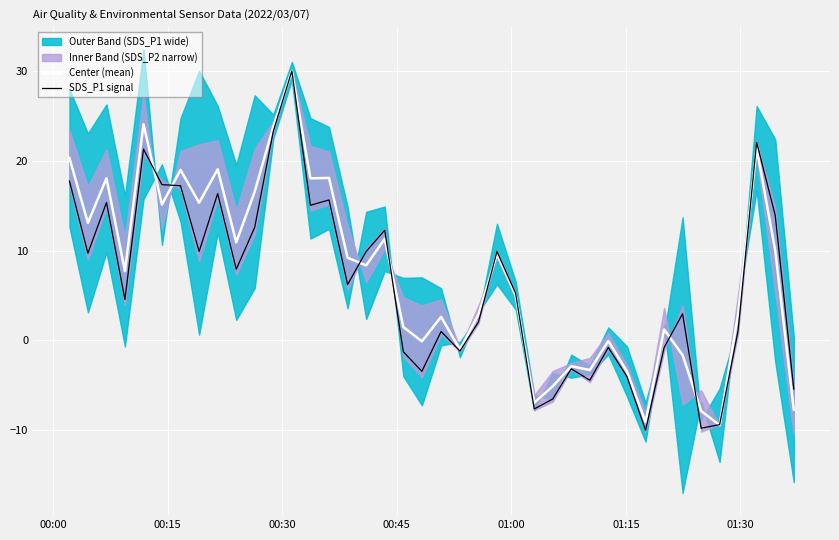

What is the highest value of the Center (mean) series?

30.0